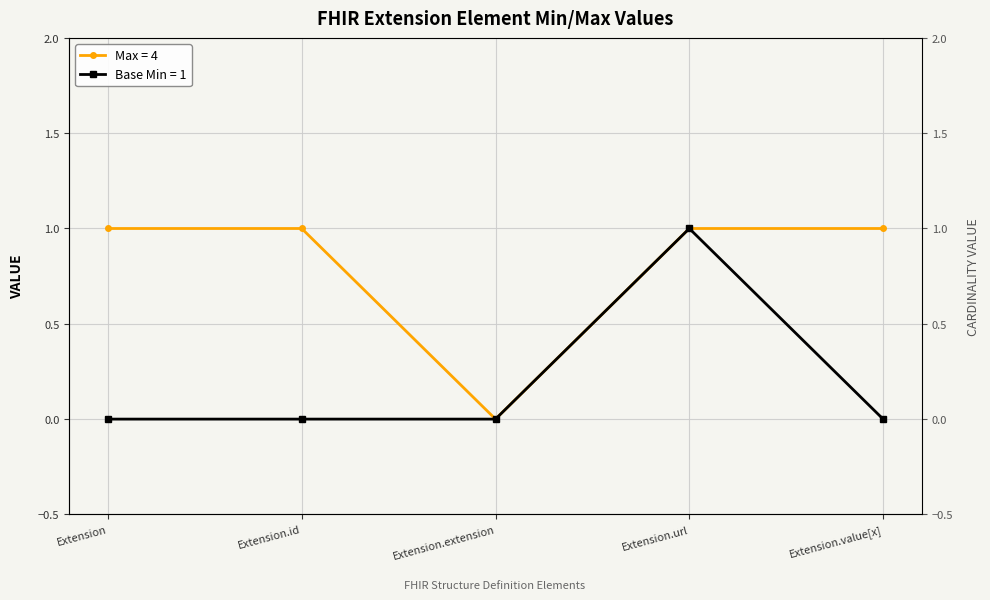

Rank the series by their average value, from lowest to highest.

Base Min, Max